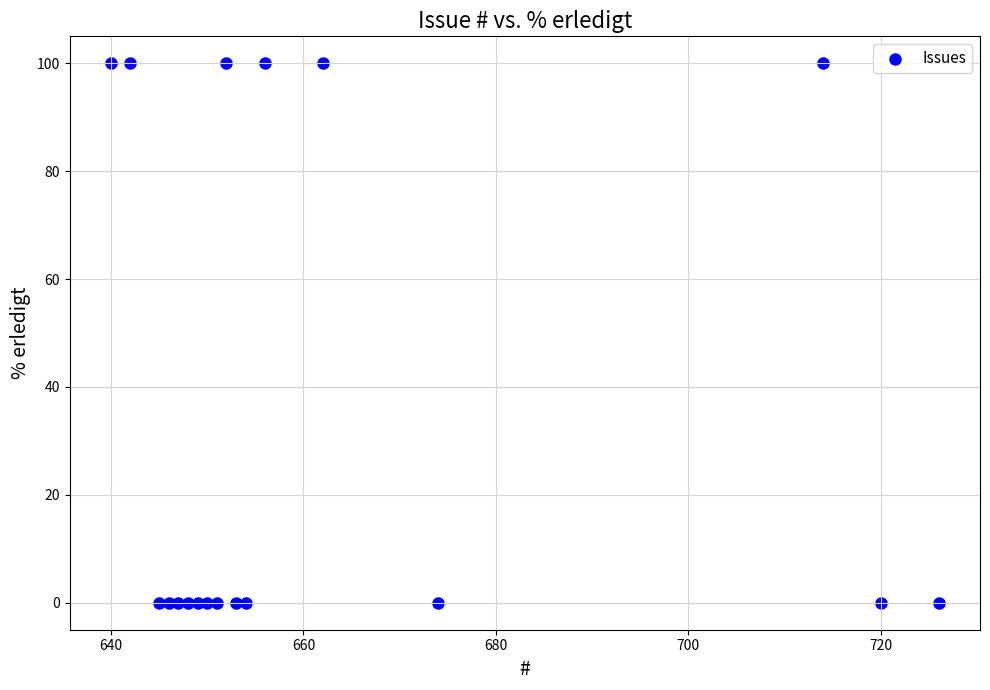

What is the range of Y values (max minus min)?

100